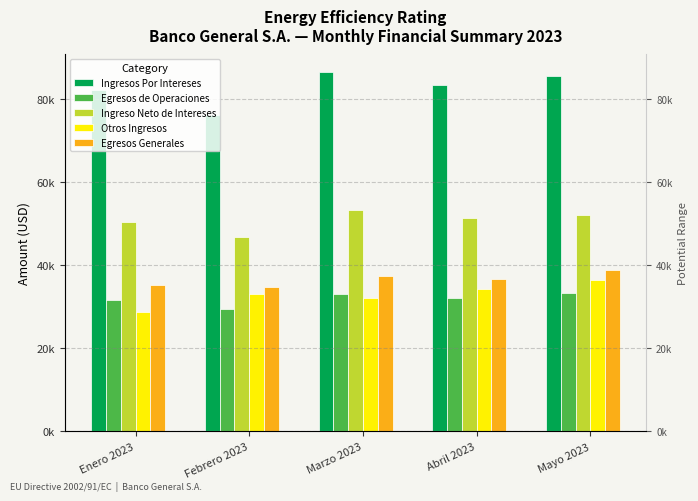

True or false: Egresos Generales has a value of 35181.2 at Enero 2023.

True